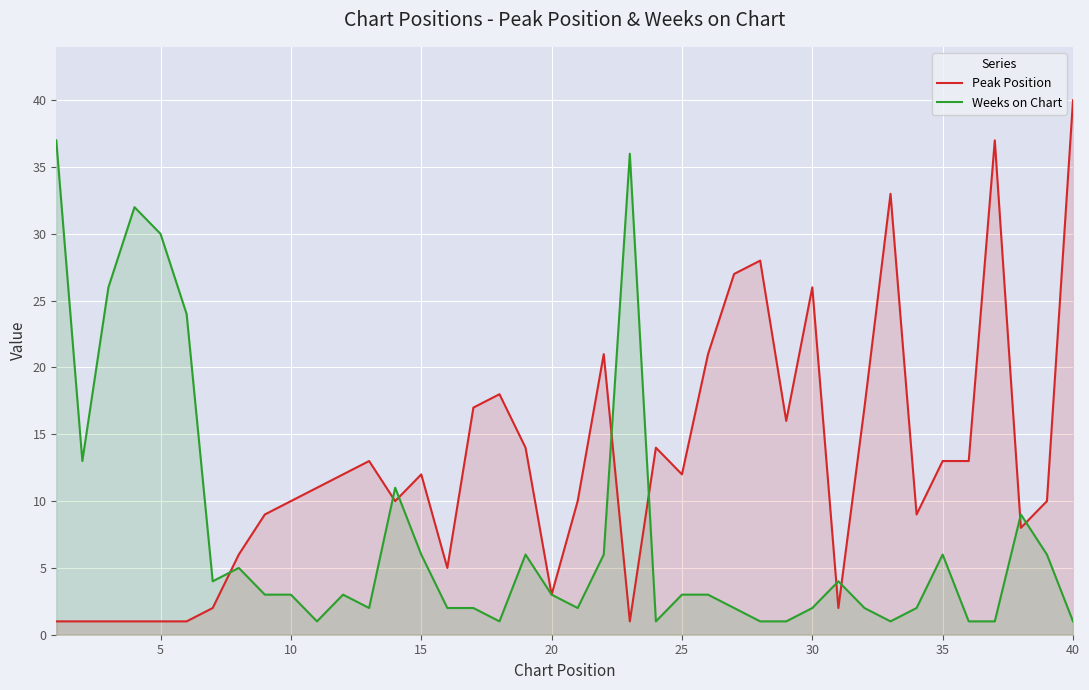

What is the difference between the second highest and second lowest values in the Peak Position series?

36